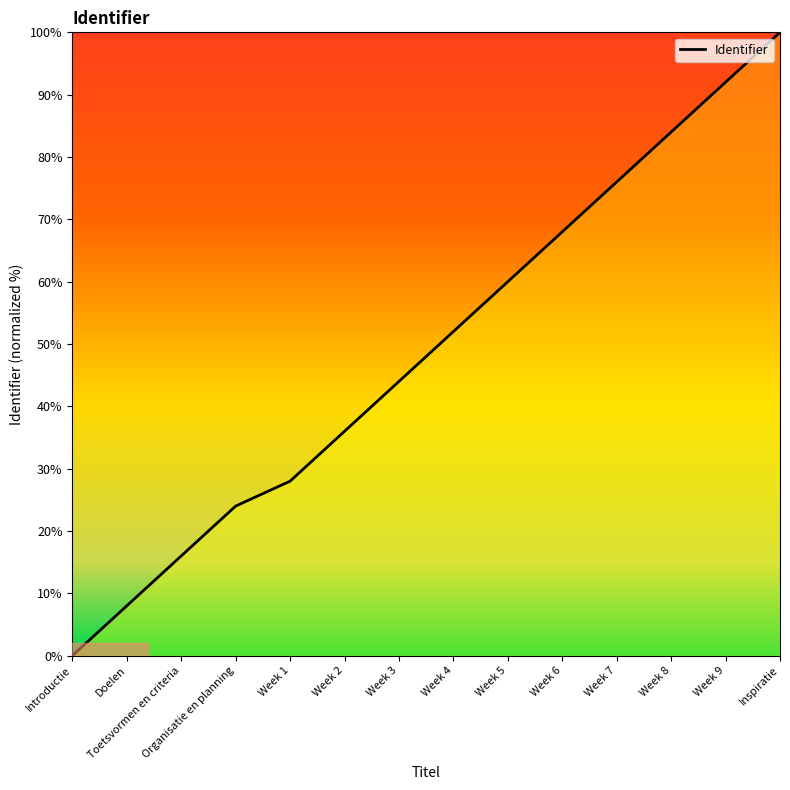

What is the average value?

49.1